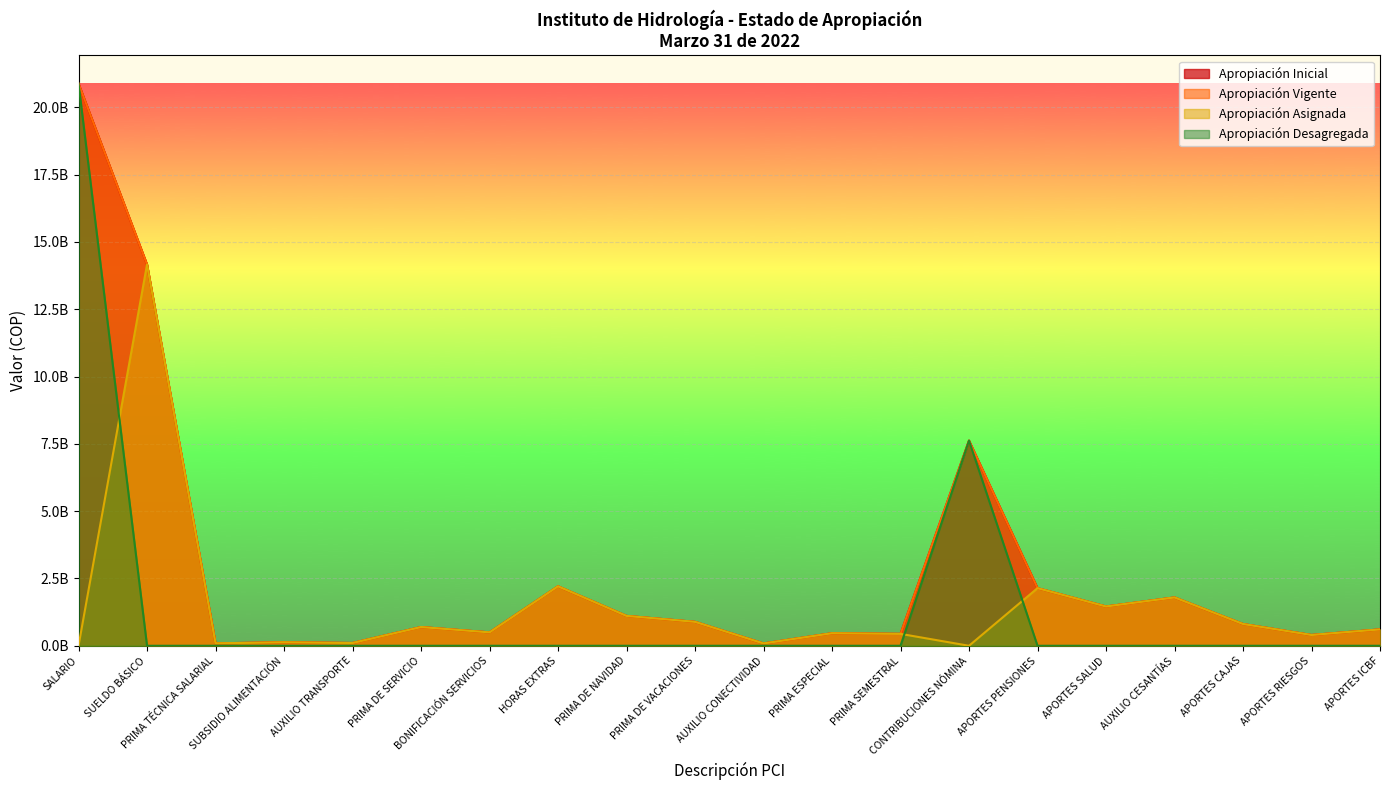

List the series in order of their peak value, lowest first.

Apropiación Asignada, Apropiación Inicial, Apropiación Vigente, Apropiación Desagregada